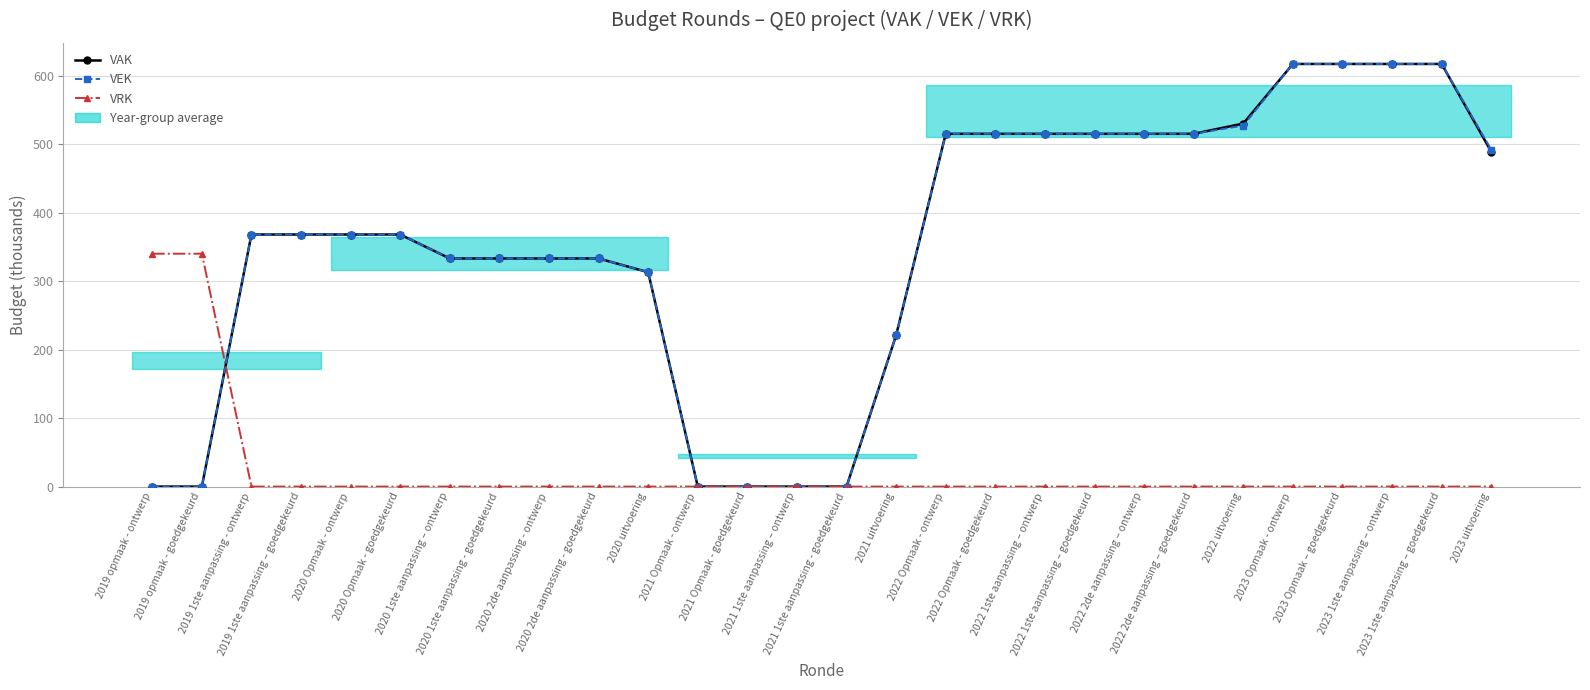

Reading left to right, list all the values displayed in this chart.

VAK: 2019 opmaak - ontwerp=0	2019 opmaak - goedgekeurd=0	2019 1ste aanpassing - ontwerp=368	2019 1ste aanpassing – goedgekeurd=368	2020 Opmaak - ontwerp=368	2020 Opmaak - goedgekeurd=368	2020 1ste aanpassing – ontwerp=333	2020 1ste aanpassing - goedgekeurd=333	2020 2de aanpassing - ontwerp=333	2020 2de aanpassing - goedgekeurd=333	2020 uitvoering=313	2021 Opmaak - ontwerp=0	2021 Opmaak - goedgekeurd=0	2021 1ste aanpassing – ontwerp=0	2021 1ste aanpassing - goedgekeurd=0	2021 uitvoering=221	2022 Opmaak - ontwerp=515	2022 Opmaak - goedgekeurd=515	2022 1ste aanpassing – ontwerp=515	2022 1ste aanpassing – goedgekeurd=515	2022 2de aanpassing – ontwerp=515	2022 2de aanpassing – goedgekeurd=515	2022 uitvoering=530	2023 Opmaak - ontwerp=617	2023 Opmaak – goedgekeurd=617	2023 1ste aanpassing – ontwerp=617	2023 1ste aanpassing – goedgekeurd=617	2023 uitvoering=489
VEK: 2019 opmaak - ontwerp=0	2019 opmaak - goedgekeurd=0	2019 1ste aanpassing - ontwerp=368	2019 1ste aanpassing – goedgekeurd=368	2020 Opmaak - ontwerp=368	2020 Opmaak - goedgekeurd=368	2020 1ste aanpassing – ontwerp=333	2020 1ste aanpassing - goedgekeurd=333	2020 2de aanpassing - ontwerp=333	2020 2de aanpassing - goedgekeurd=333	2020 uitvoering=313	2021 Opmaak - ontwerp=0	2021 Opmaak - goedgekeurd=0	2021 1ste aanpassing – ontwerp=0	2021 1ste aanpassing - goedgekeurd=0	2021 uitvoering=221	2022 Opmaak - ontwerp=515	2022 Opmaak - goedgekeurd=515	2022 1ste aanpassing – ontwerp=515	2022 1ste aanpassing – goedgekeurd=515	2022 2de aanpassing – ontwerp=515	2022 2de aanpassing – goedgekeurd=515	2022 uitvoering=527	2023 Opmaak - ontwerp=617	2023 Opmaak – goedgekeurd=617	2023 1ste aanpassing – ontwerp=617	2023 1ste aanpassing – goedgekeurd=617	2023 uitvoering=492
VRK: 2019 opmaak - ontwerp=340	2019 opmaak - goedgekeurd=340	2019 1ste aanpassing - ontwerp=0	2019 1ste aanpassing – goedgekeurd=0	2020 Opmaak - ontwerp=0	2020 Opmaak - goedgekeurd=0	2020 1ste aanpassing – ontwerp=0	2020 1ste aanpassing - goedgekeurd=0	2020 2de aanpassing - ontwerp=0	2020 2de aanpassing - goedgekeurd=0	2020 uitvoering=0	2021 Opmaak - ontwerp=0	2021 Opmaak - goedgekeurd=0	2021 1ste aanpassing – ontwerp=0	2021 1ste aanpassing - goedgekeurd=0	2021 uitvoering=0	2022 Opmaak - ontwerp=0	2022 Opmaak - goedgekeurd=0	2022 1ste aanpassing – ontwerp=0	2022 1ste aanpassing – goedgekeurd=0	2022 2de aanpassing – ontwerp=0	2022 2de aanpassing – goedgekeurd=0	2022 uitvoering=0	2023 Opmaak - ontwerp=0	2023 Opmaak – goedgekeurd=0	2023 1ste aanpassing – ontwerp=0	2023 1ste aanpassing – goedgekeurd=0	2023 uitvoering=0